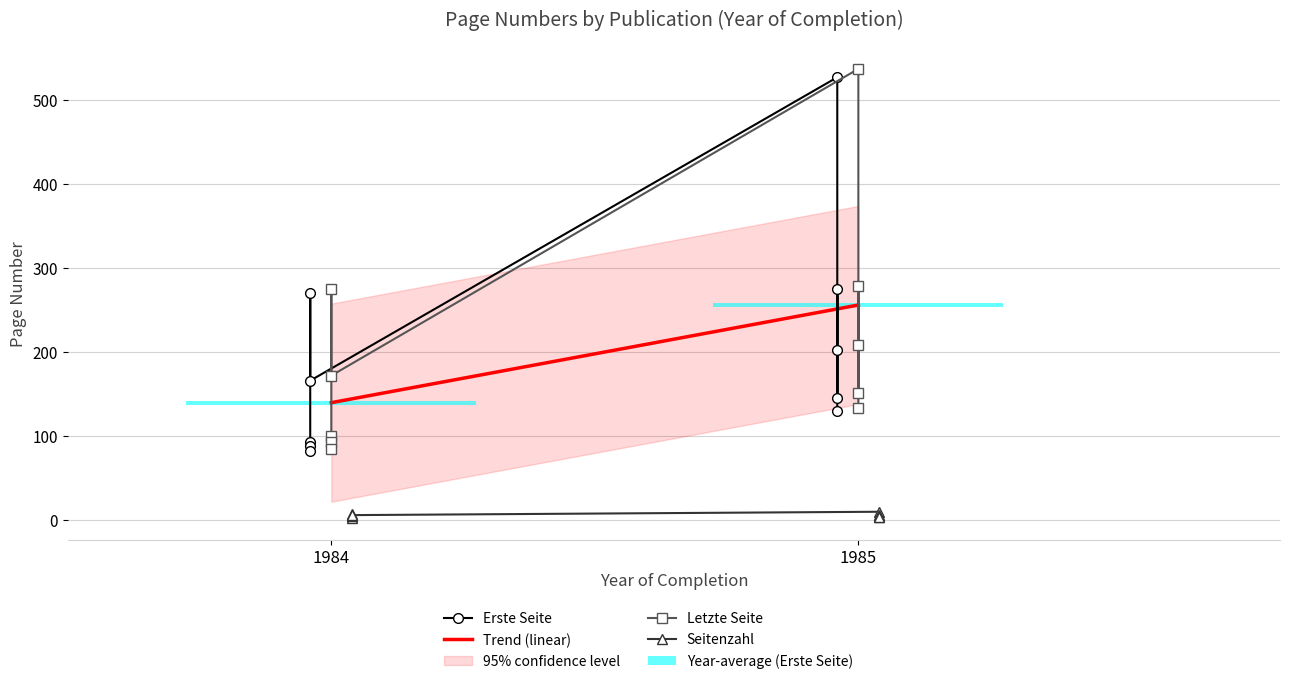

What is the sum of all Erste Seite values?

1979